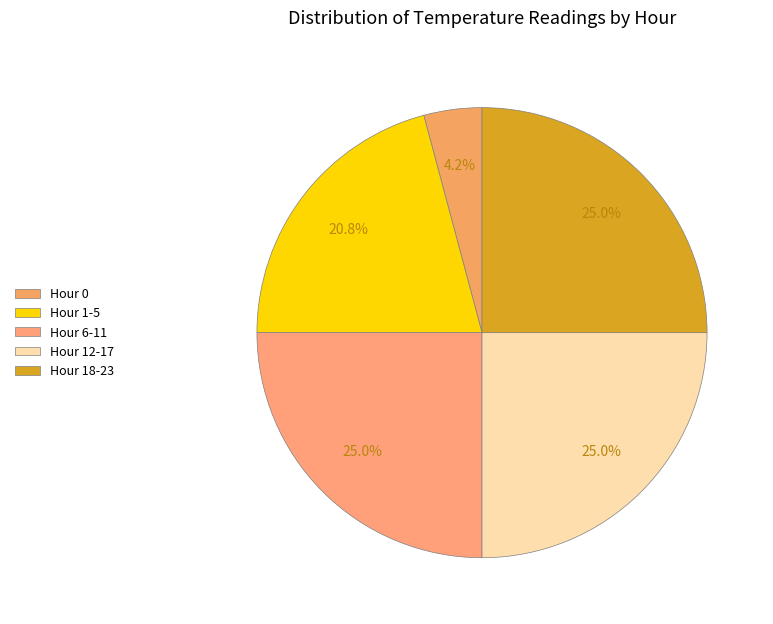

Count the number of slices in the pie.

5